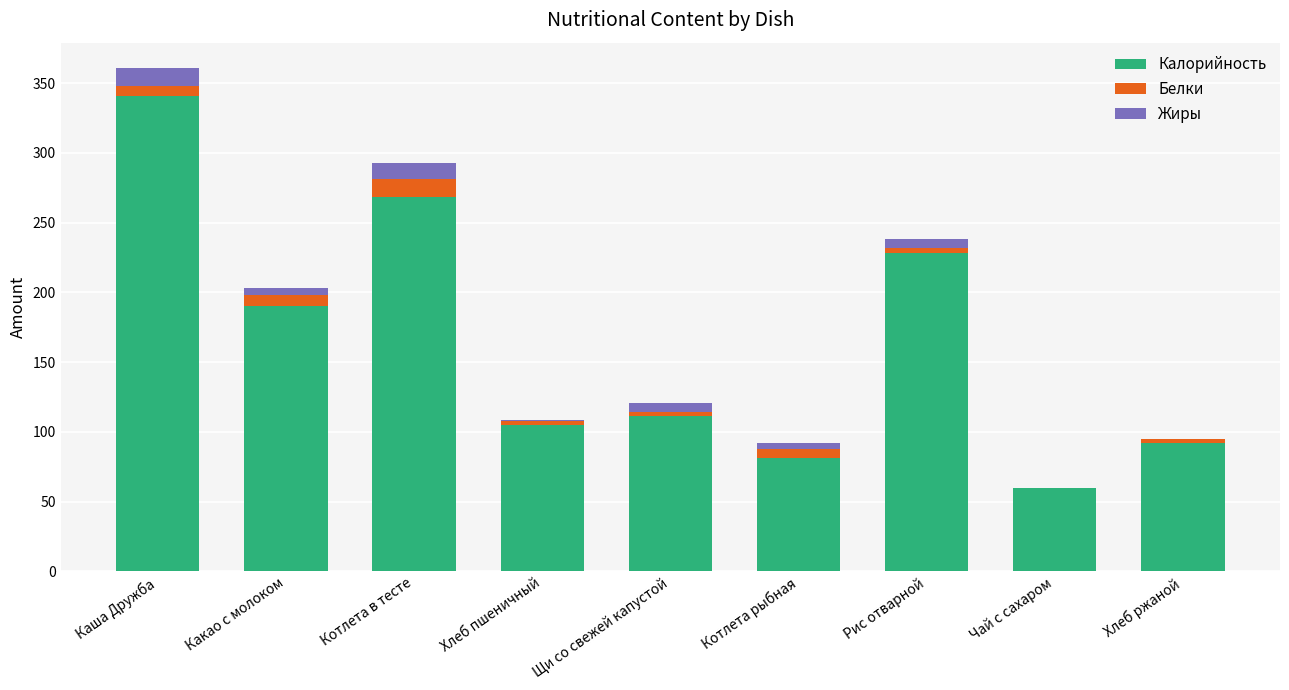

What is the maximum value for Калорийность?

341.0